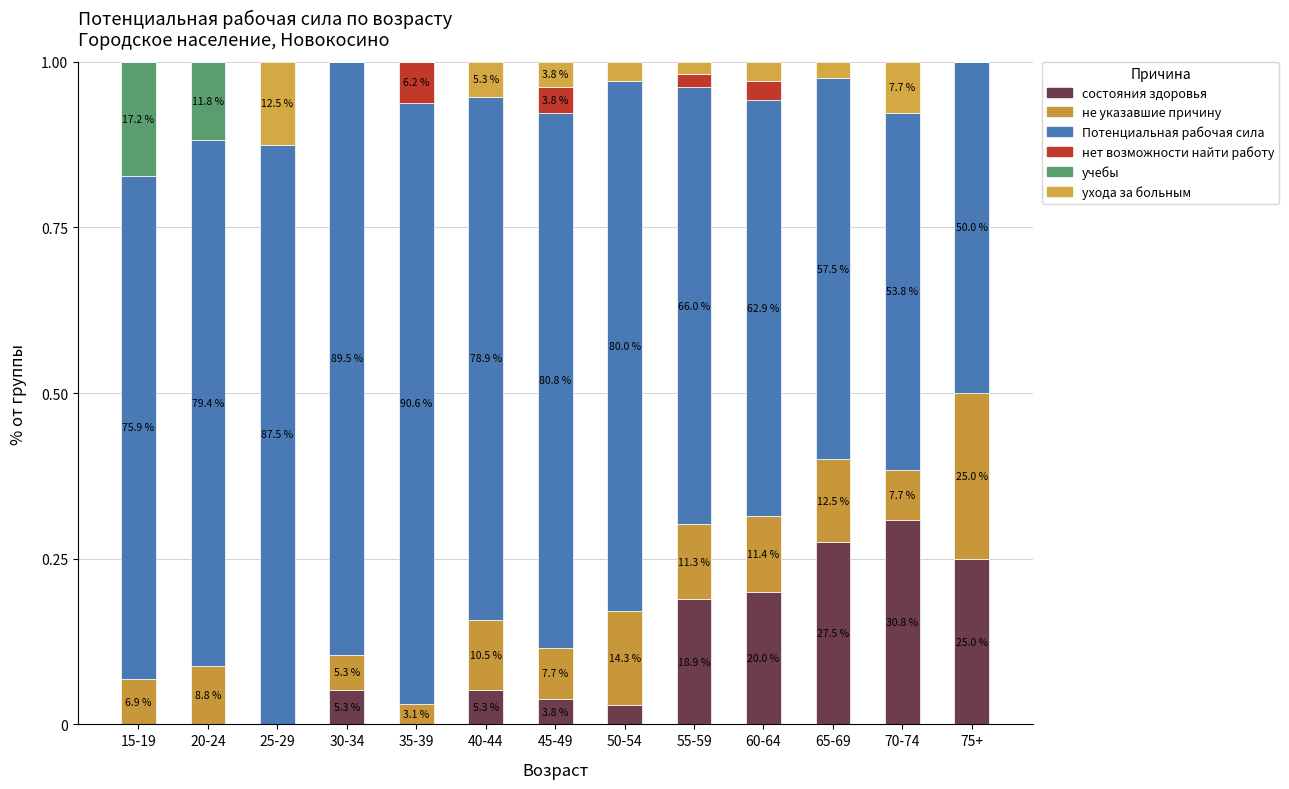

Rank the series by their maximum value, from lowest to highest.

нет возможности найти работу, ухода за больным, учебы, не указавшие причину, состояния здоровья, Потенциальная рабочая сила